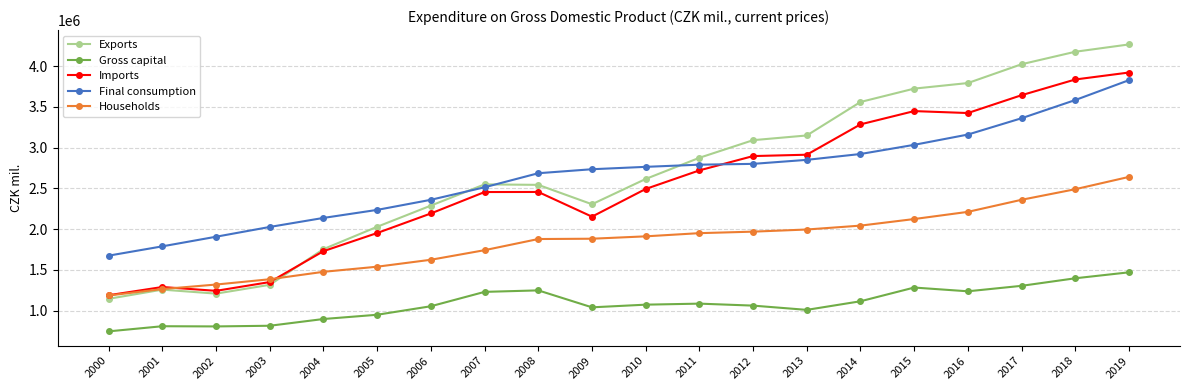

True or false: Final consumption and Households cross at least once.

False